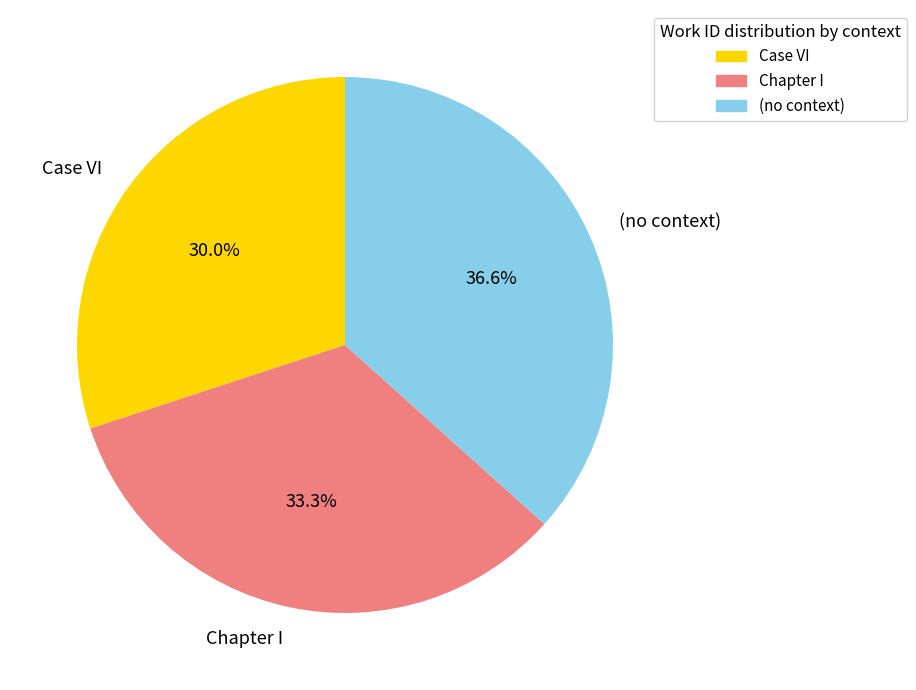

To the nearest percent, what portion does (no context) represent?

37%